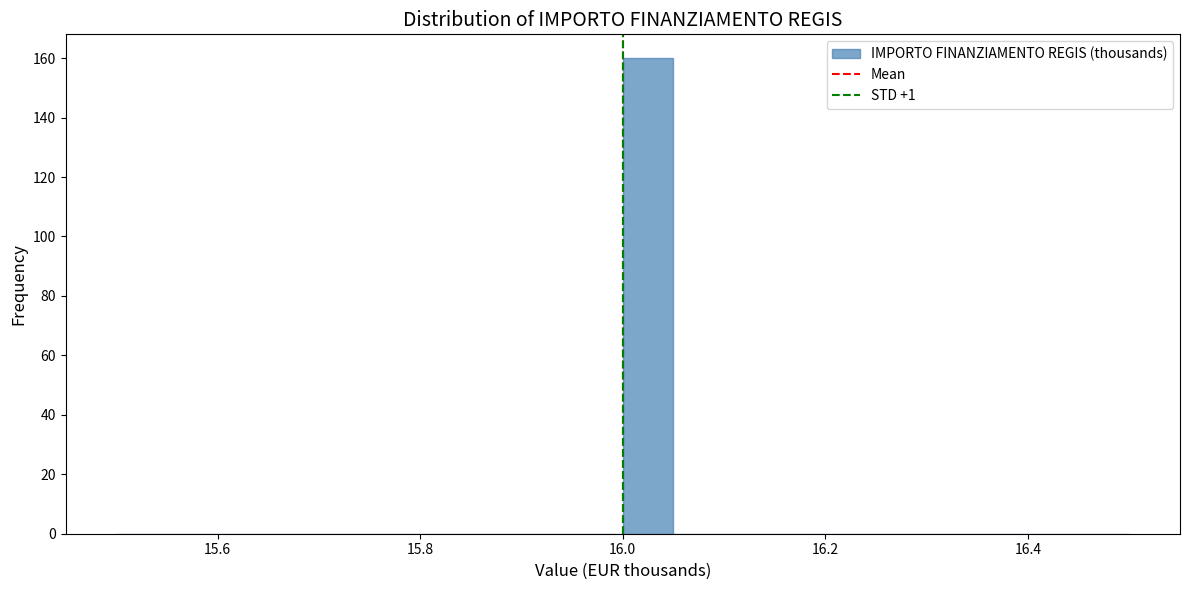

Around what value on the x-axis is the tallest bar? Give the approximate position of its centre, as read against the axis.

16.02